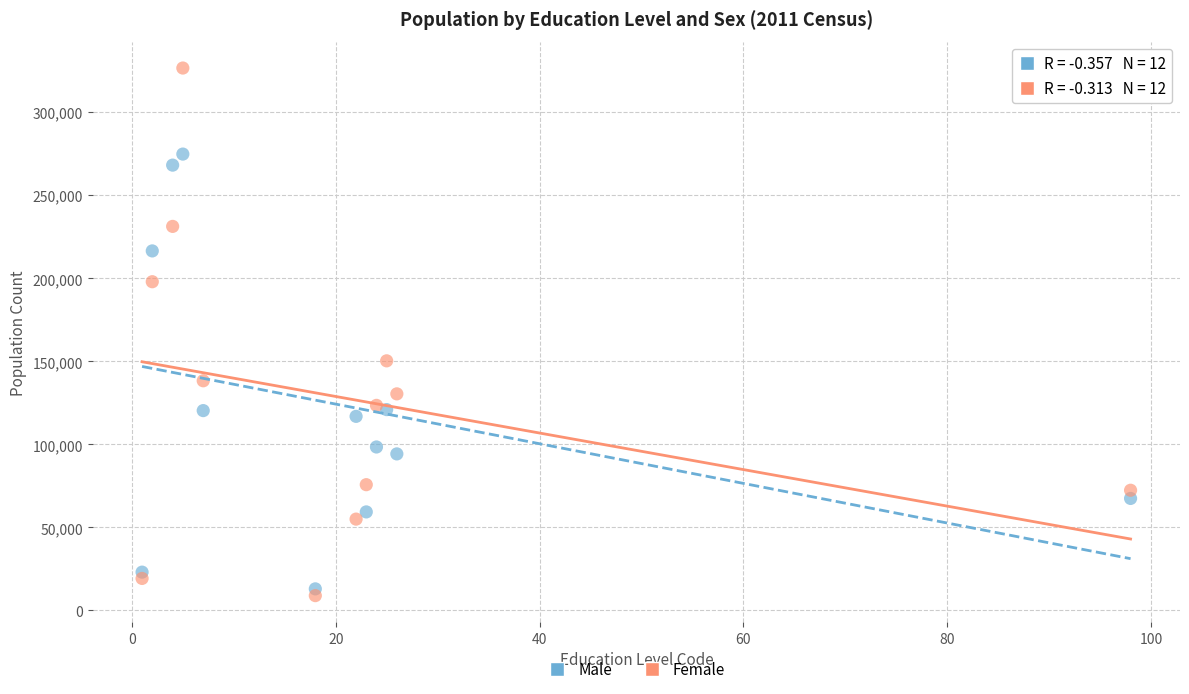

Which series has the largest Y range (max minus min)?

Female